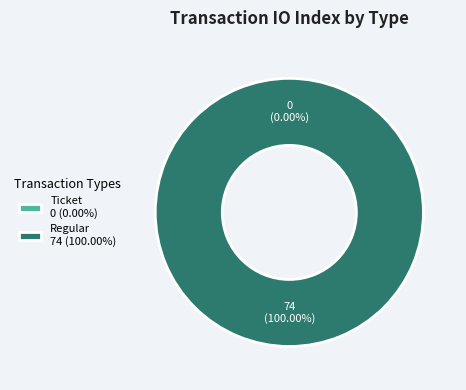

To the nearest percent, what is the difference between the Ticket and Regular slice percentages?

100%